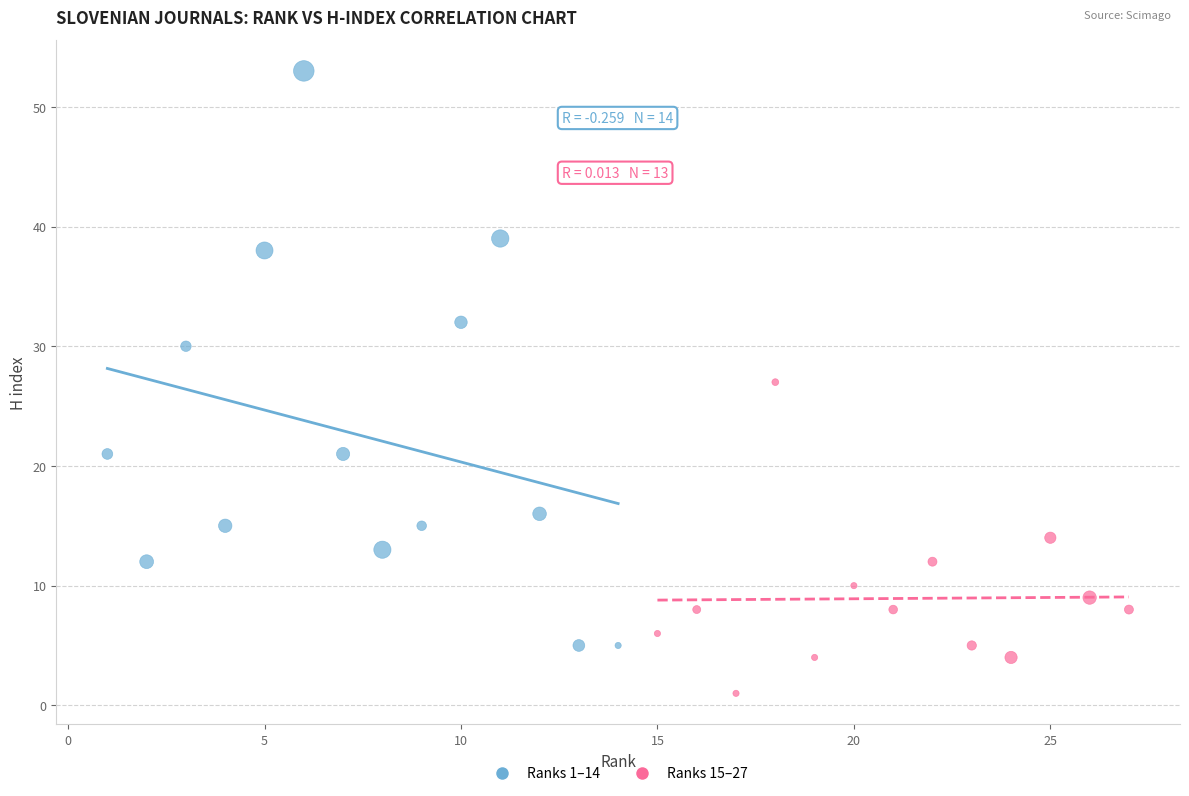

Which series reaches the minimum Y coordinate?

Ranks 15–27